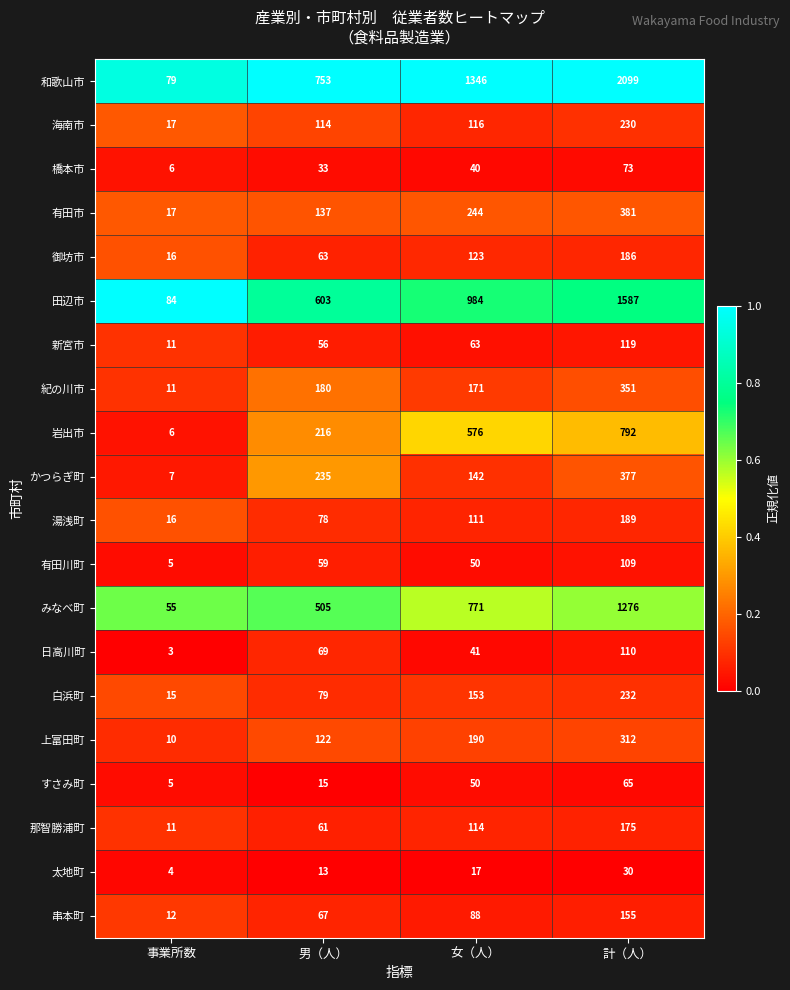

What is the sum of the 湯浅町 values at 女（人） and 事業所数?

127